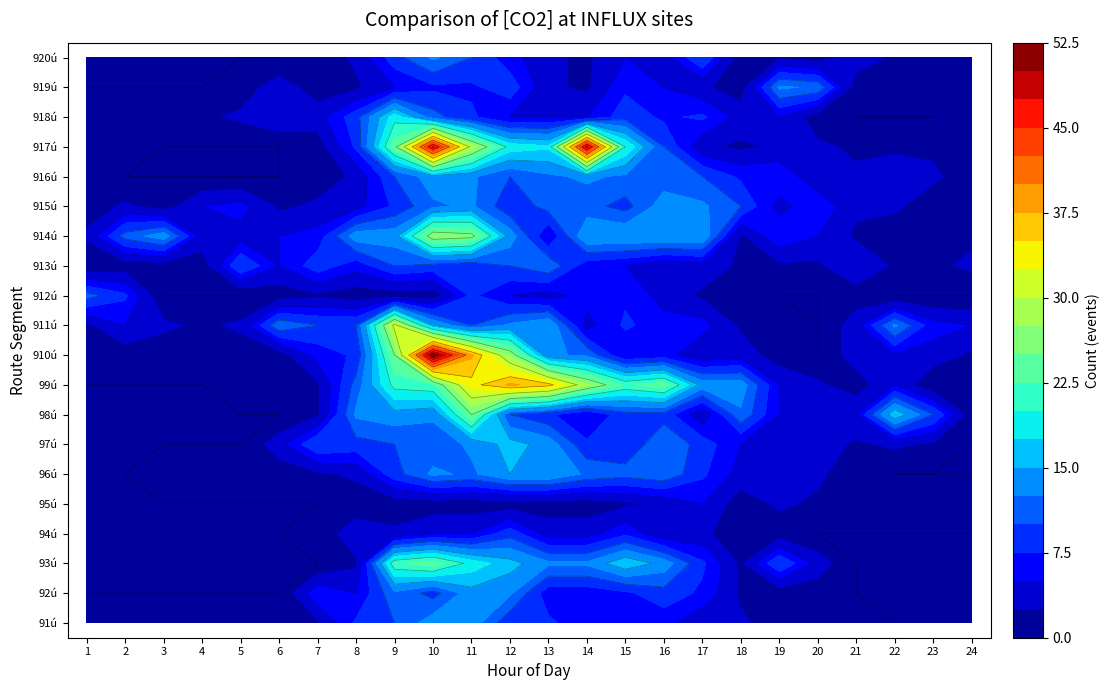

Rank the categories by 93ú value from highest to lowest.

10, 9, 11, 15, 12, 16, 13, 14, 19, 17, 20, 8, 18, 1, 2, 3, 4, 5, 6, 7, 21, 22, 23, 24